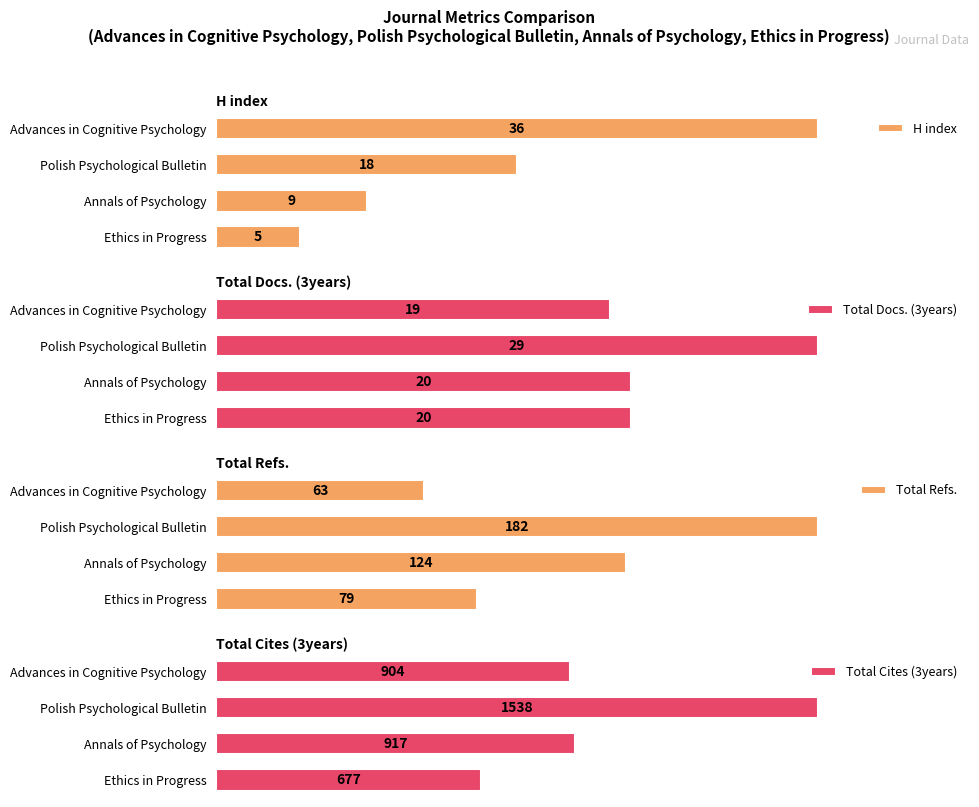

Count the H index values in the range 9 to 36.

3